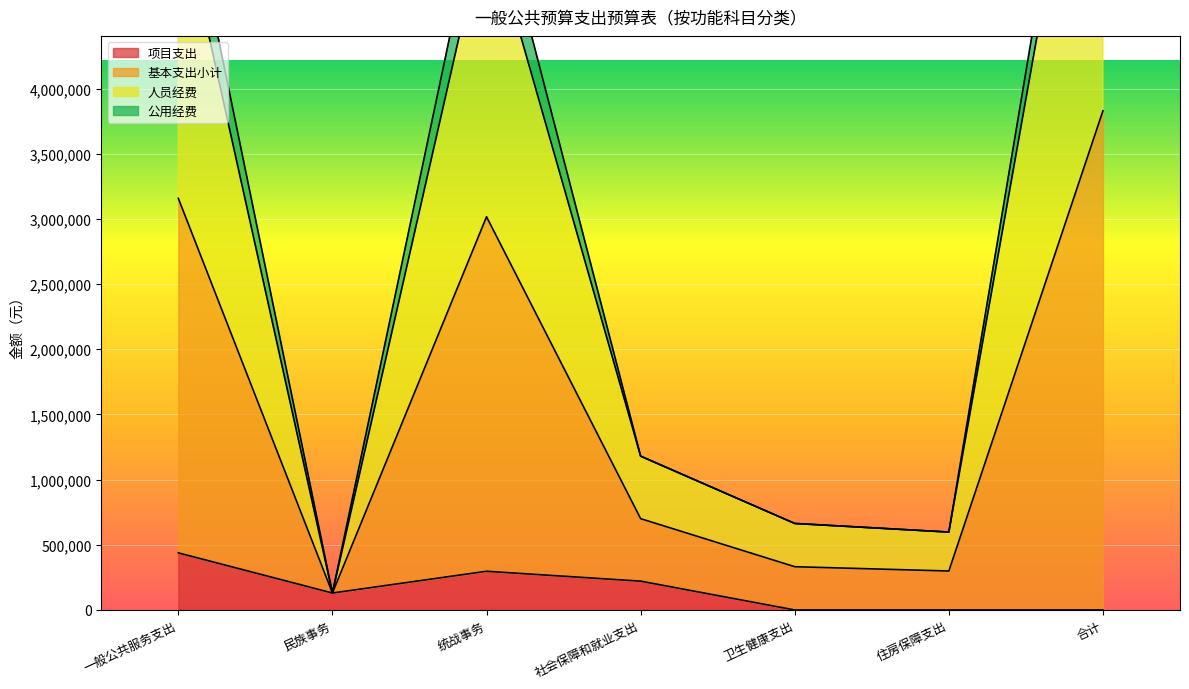

The value of 项目支出 at 合计 is 296295. True or false?

False